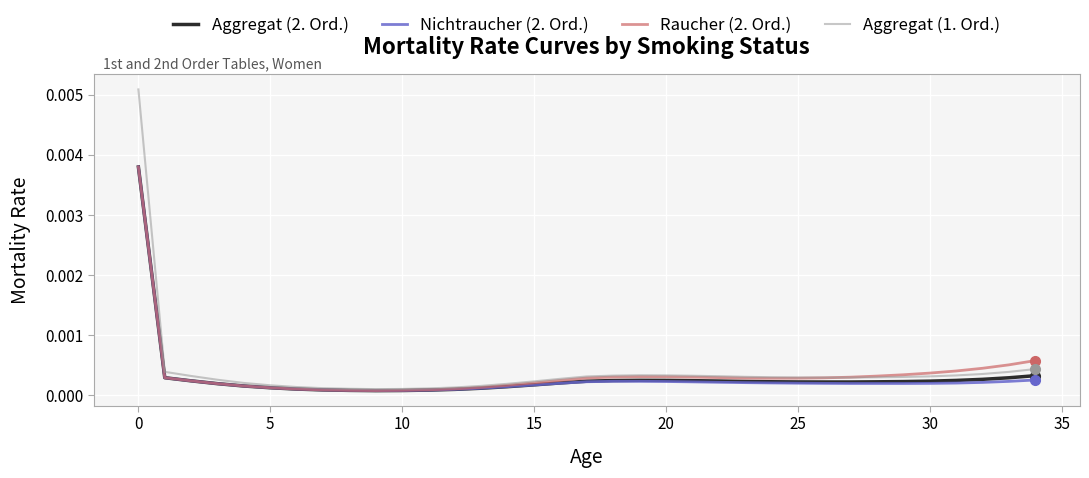

Which series has the largest range (max minus min)?

Aggregat (1. Ord.)